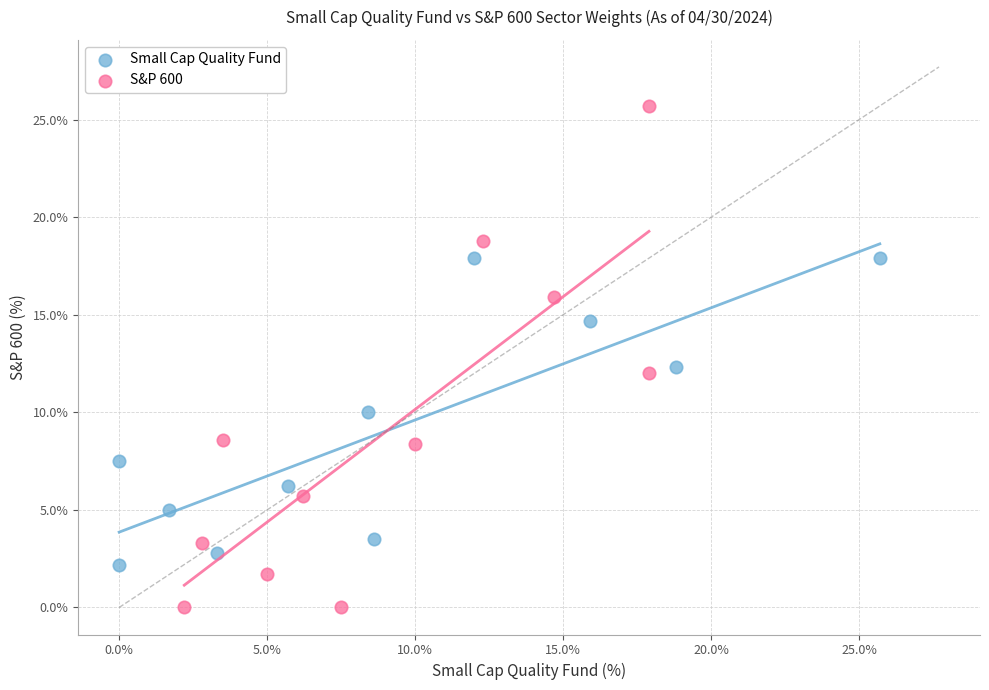

Which series reaches the maximum Y coordinate?

S&P 600